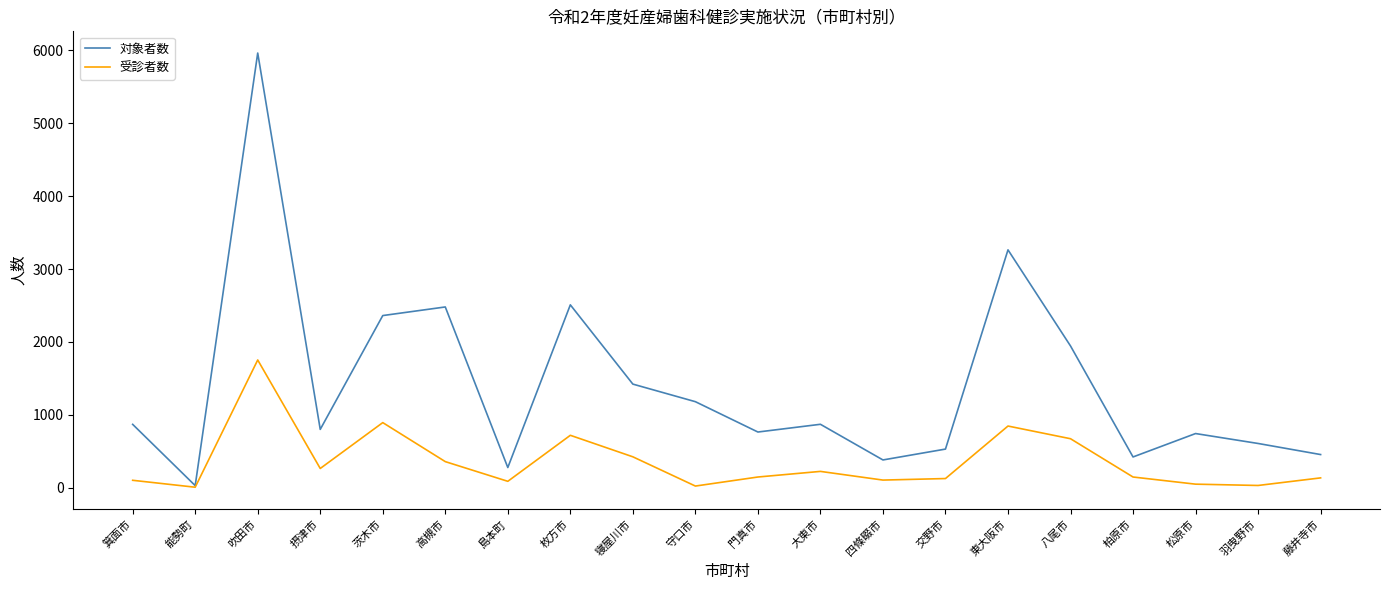

List the series in order of their overall mean, highest first.

対象者数, 受診者数